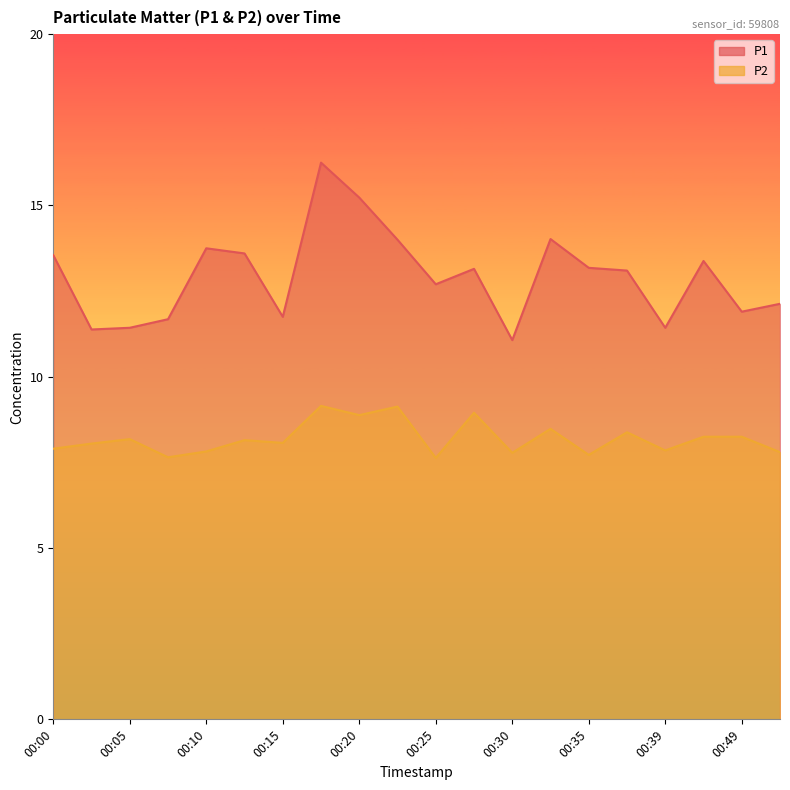

What is the difference between the highest and lowest values at 00:32?

5.5